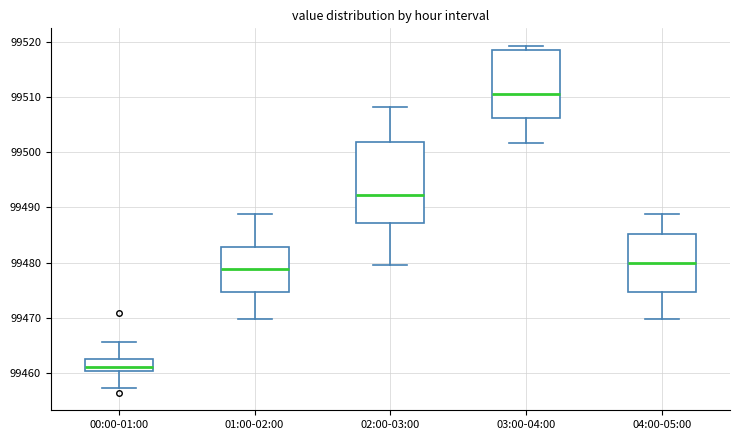

Where does the median line of the box for 01:00-02:00 sit on the y-axis? The values are not printed on the chart, so give them approximately, as read against the axis.

99479